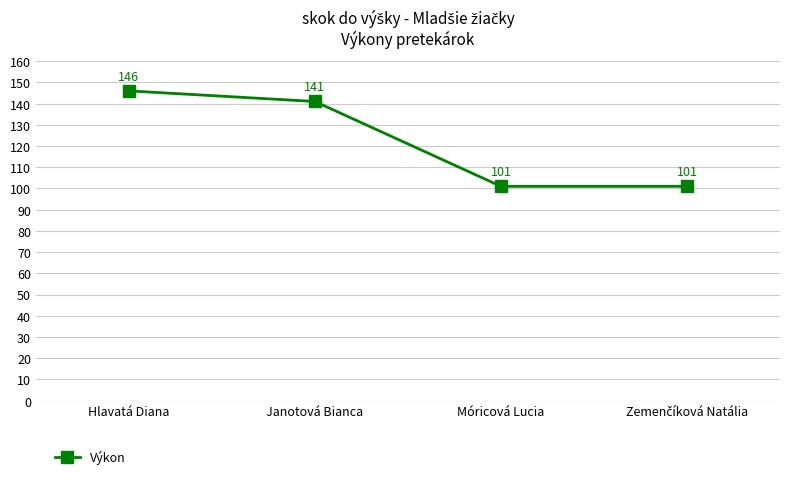

What is the label of the 3rd point from the left?

Móricová Lucia